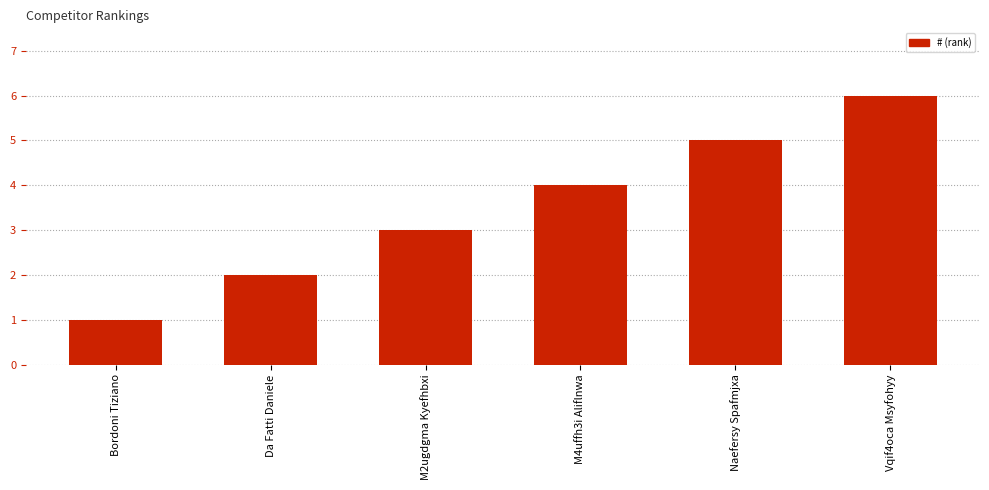

Rank the categories by value from highest to lowest.

Vqif4oca Msyfohyy, Naefersy Spafmjxa, M4uffh3i Aliflnwa, M2ugdgma Kyefhbxi, Da Fatti Daniele, Bordoni Tiziano